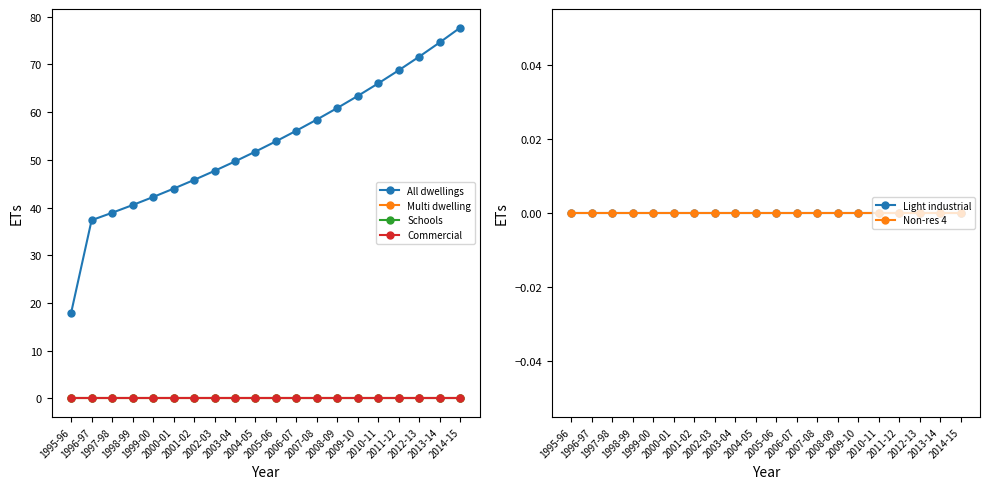

At which category is the sum across all series the highest?

2014-15